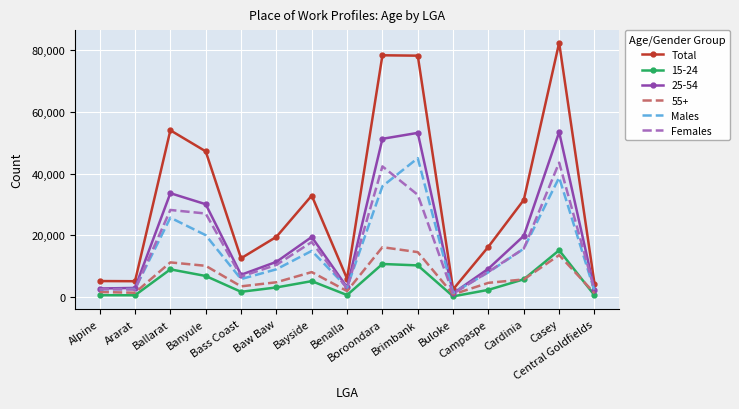

What is the maximum value shown in the chart?

82257